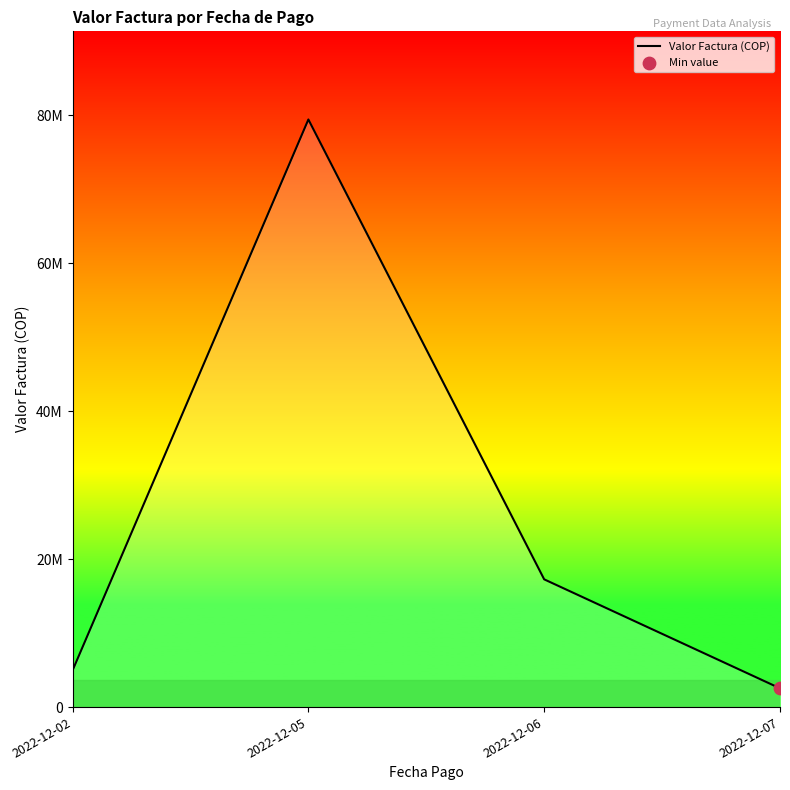

What is the ratio of the value at 2022-12-06 to the value at 2022-12-07?

6.8